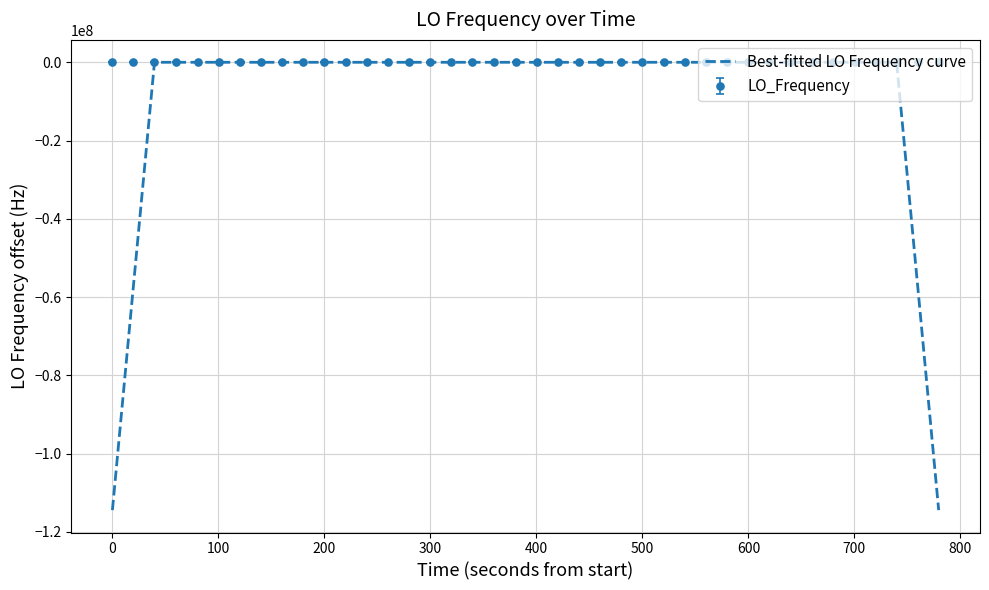

List the series in order of their overall mean, lowest first.

Best-fitted LO Frequency curve, LO_Frequency